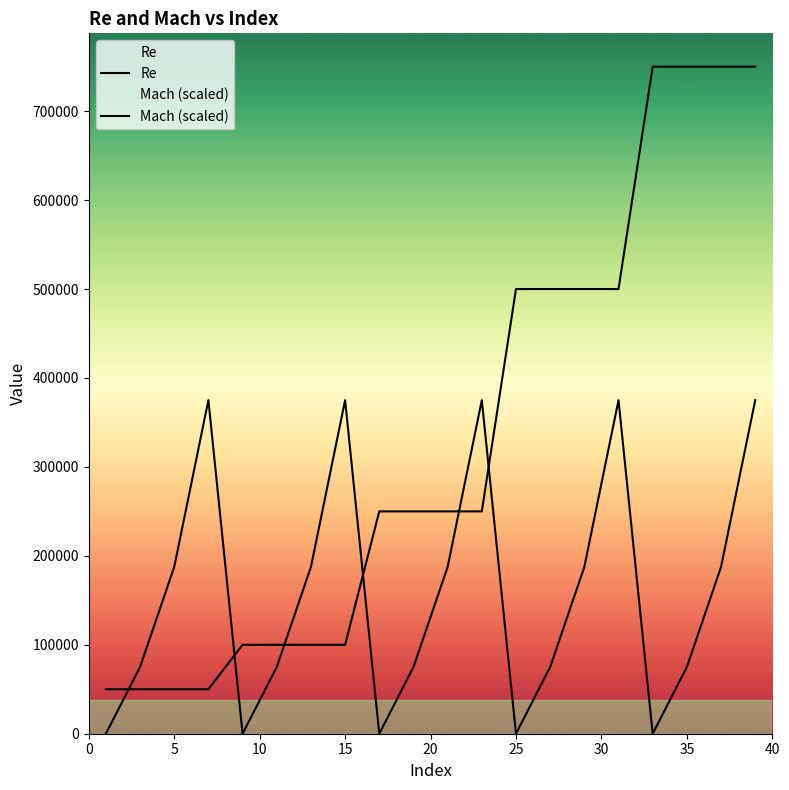

True or false: Mach (scaled) and Re intersect in this chart.

True